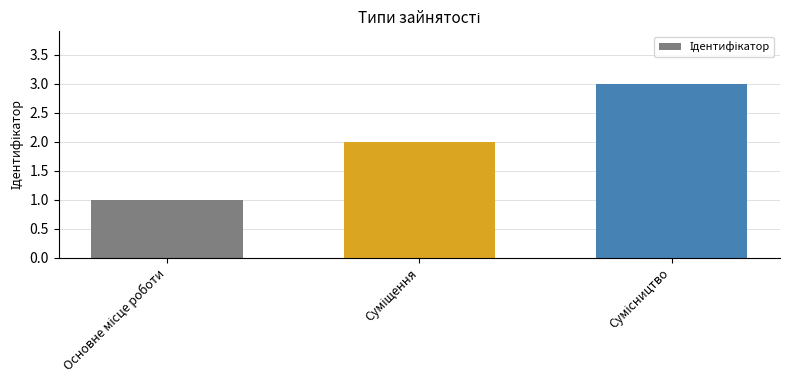

What is the sum of all values?

6